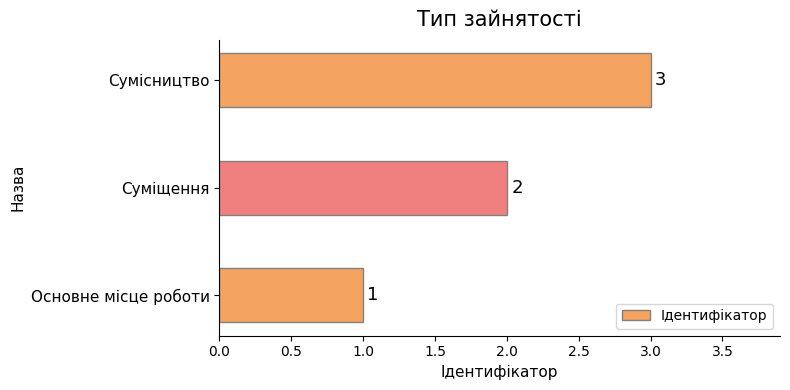

Rank the categories by value from lowest to highest.

Основне місце роботи, Суміщення, Сумісництво